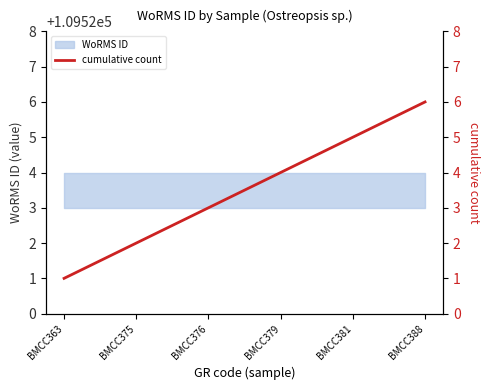

What is the value of the 1st point from the left?

1